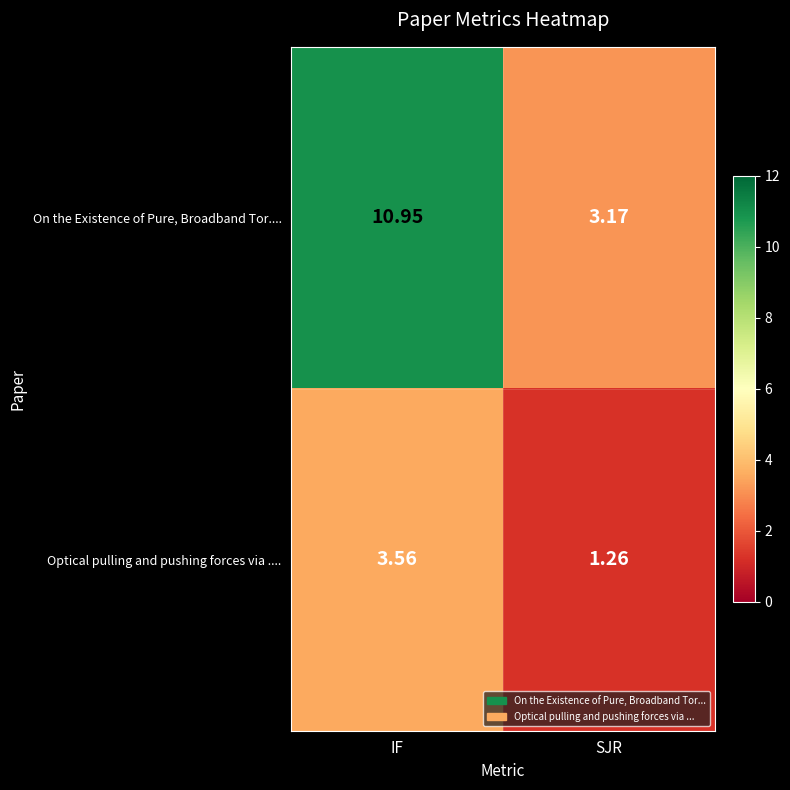

What is the difference between the highest and lowest values at IF?

7.4